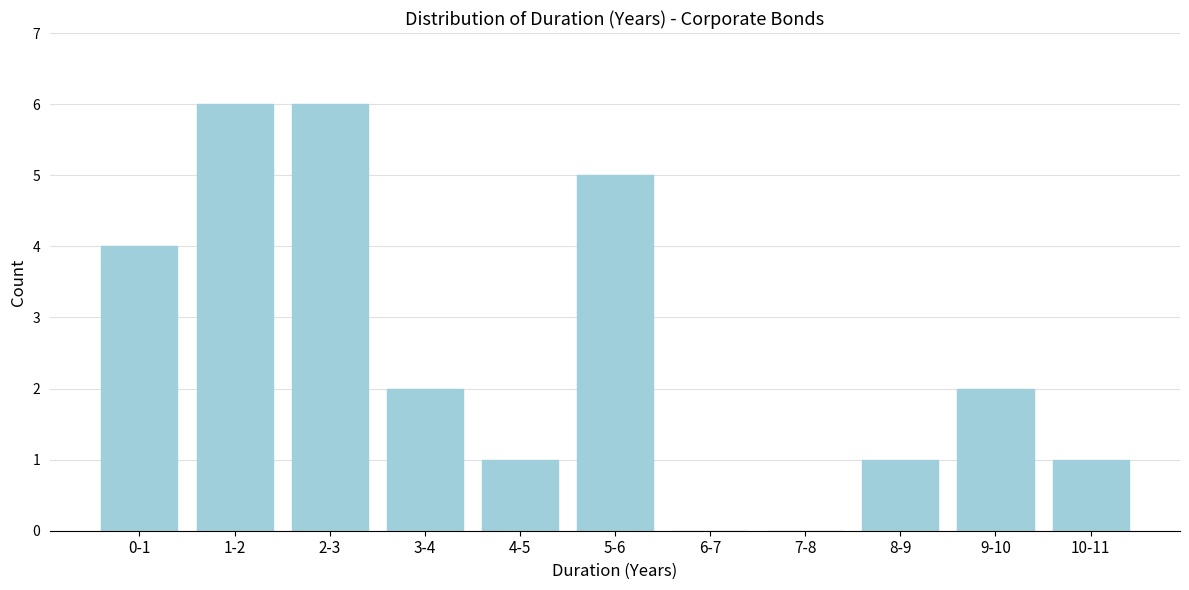

Reading left to right, transcribe all the data shown in this chart.

0-1=4	1-2=6	2-3=6	3-4=2	4-5=1	5-6=5	6-7=0	7-8=0	8-9=1	9-10=2	10-11=1